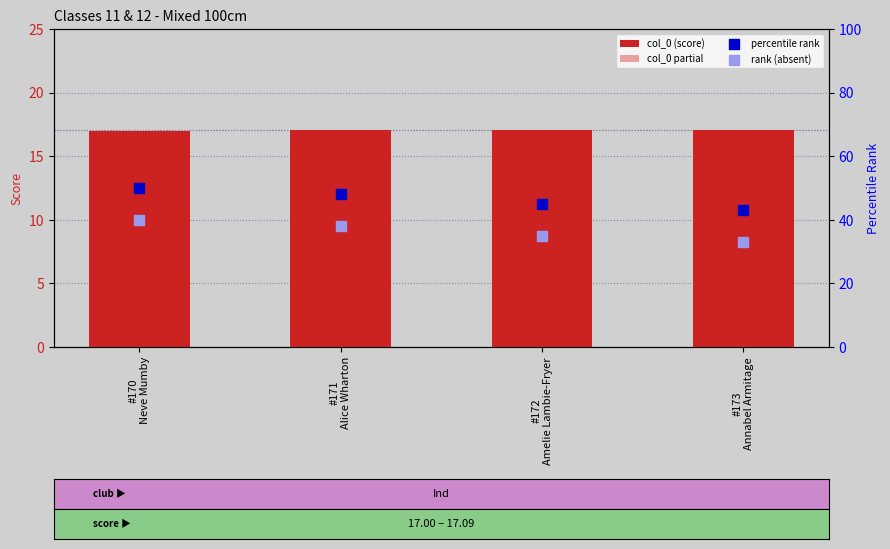

What is the total value across all series at #173
Annabel Armitage?

103.3